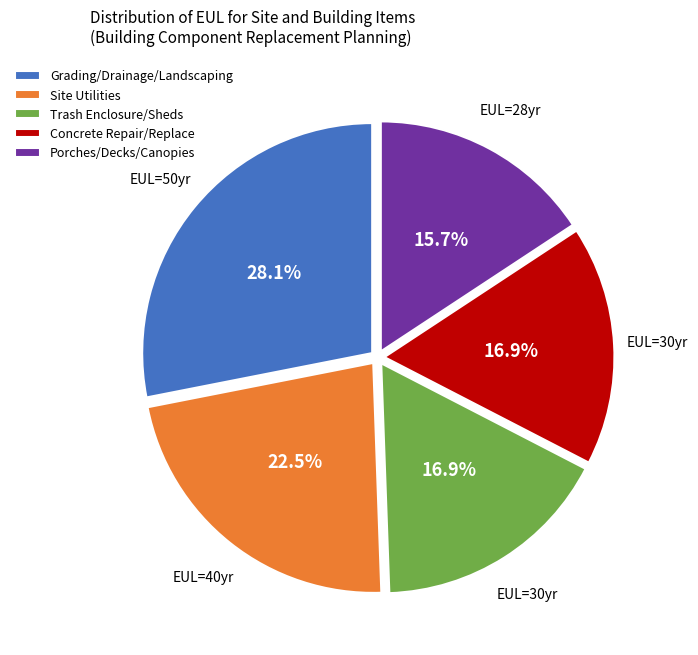

To the nearest percent, what percentage of the pie is Grading/Drainage/Landscaping?

28%